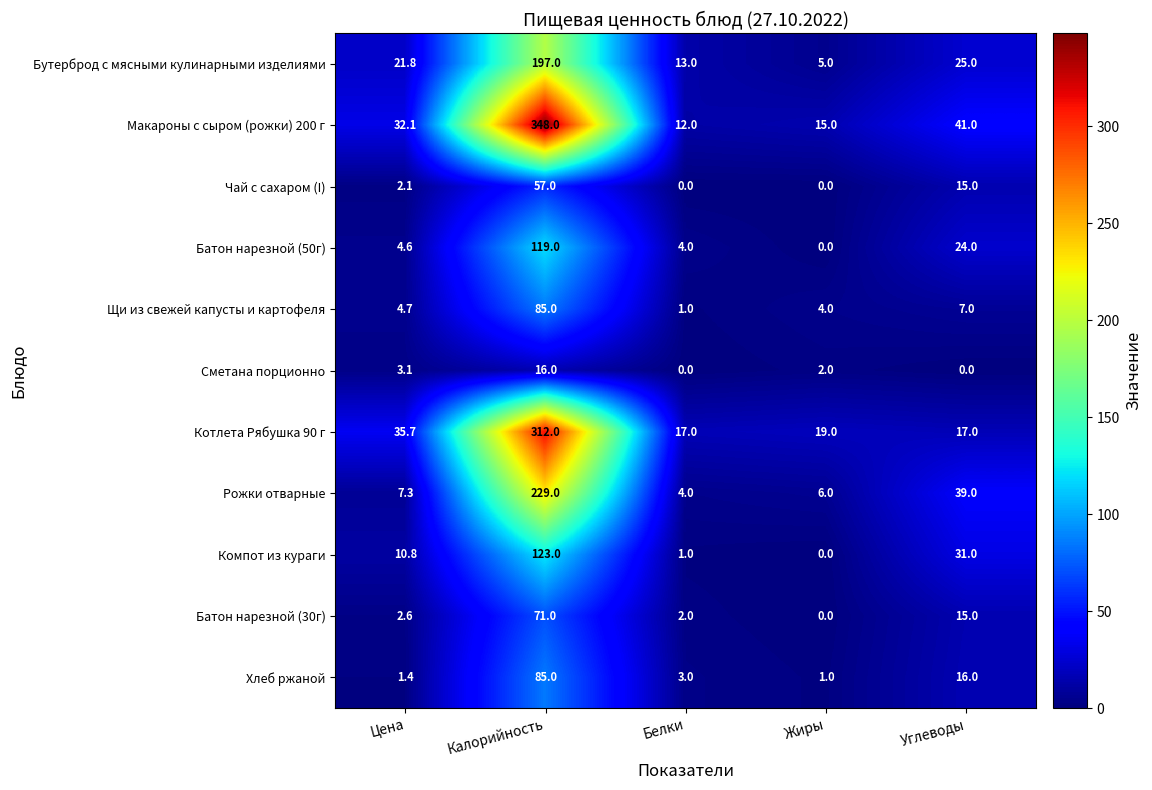

What is the maximum value shown in the chart?

348.0